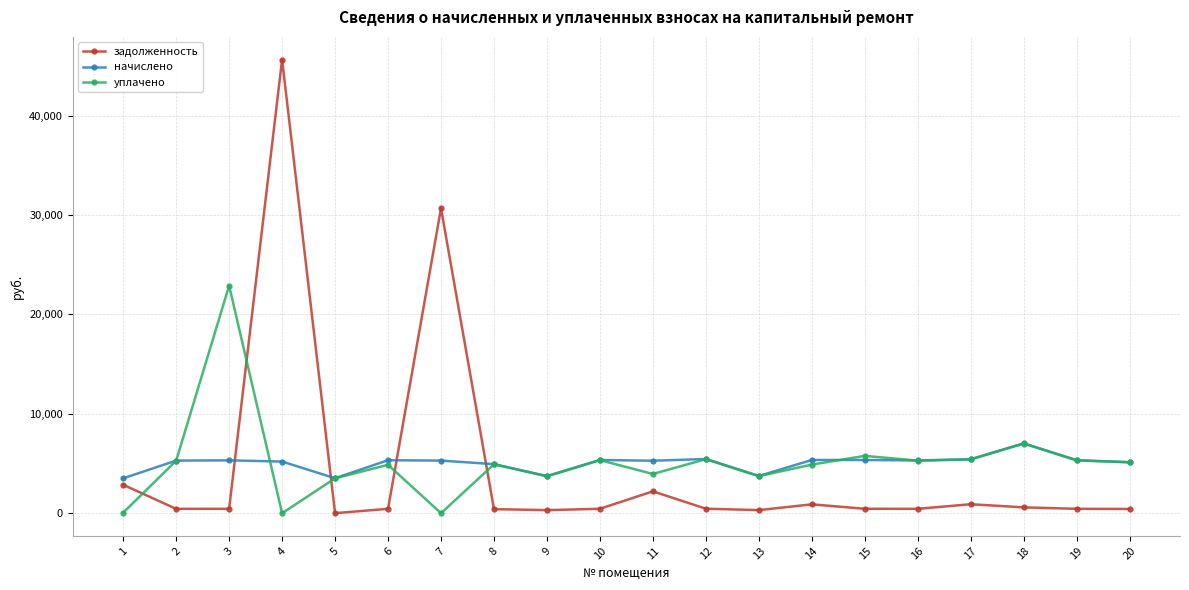

The value of начислено at 15 is 5355.7. True or false?

True